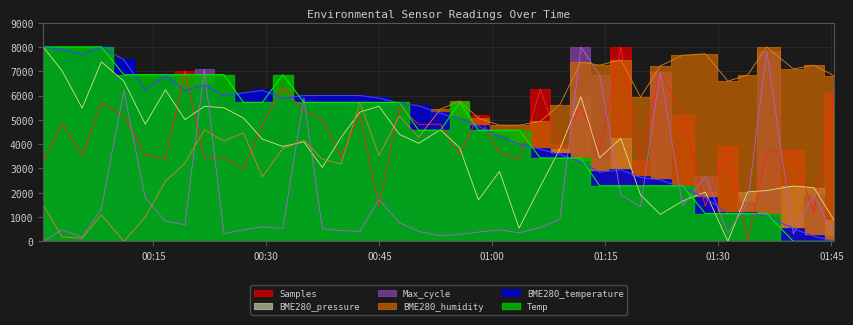

At 2022/08/15 00:42:25, list the series in order from largest to smallest.

BME280_temperature, BME280_humidity, Temp, BME280_pressure, Samples, Max_cycle